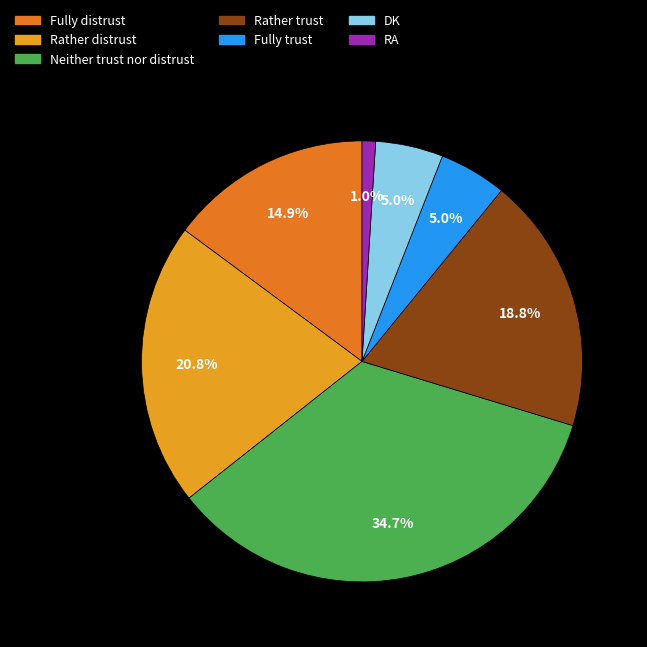

Do DK and Fully distrust together represent more than half of the pie?

No